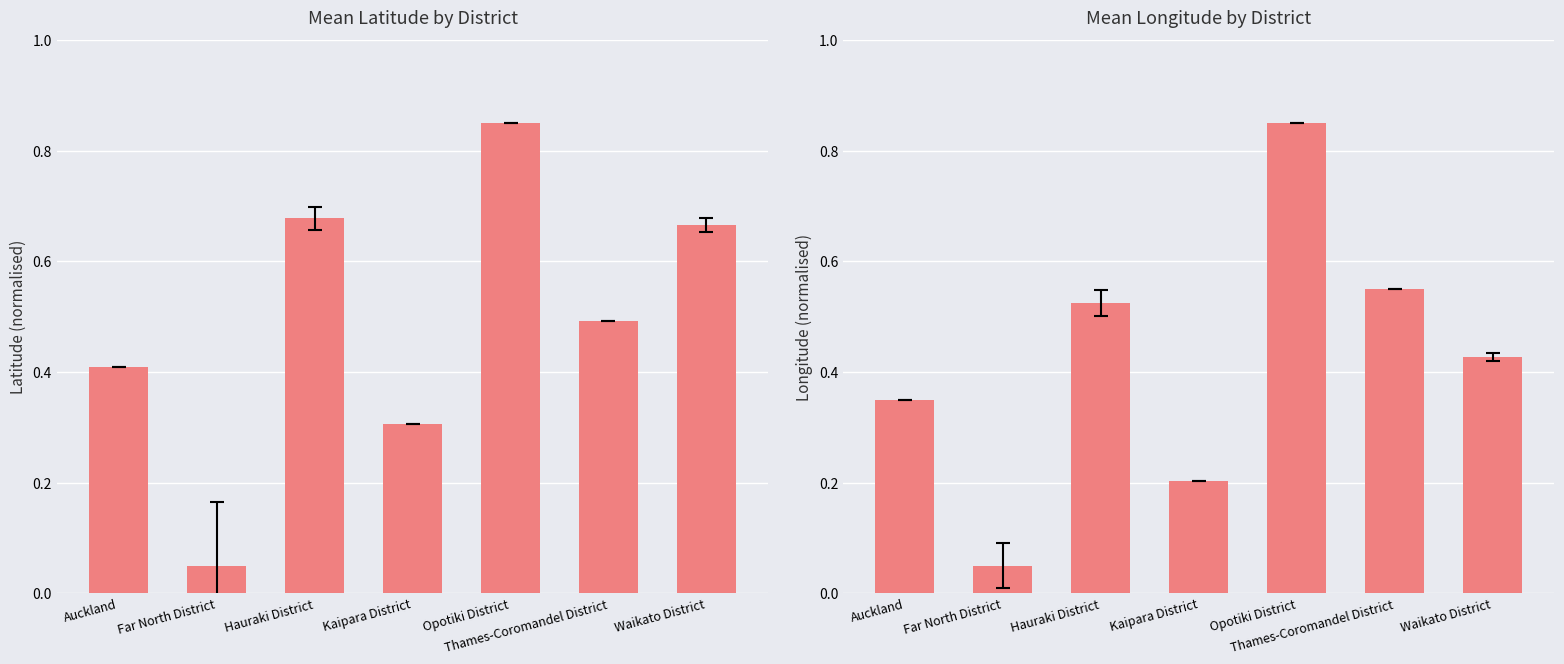

Which category has the lowest value across all series?

Far North District